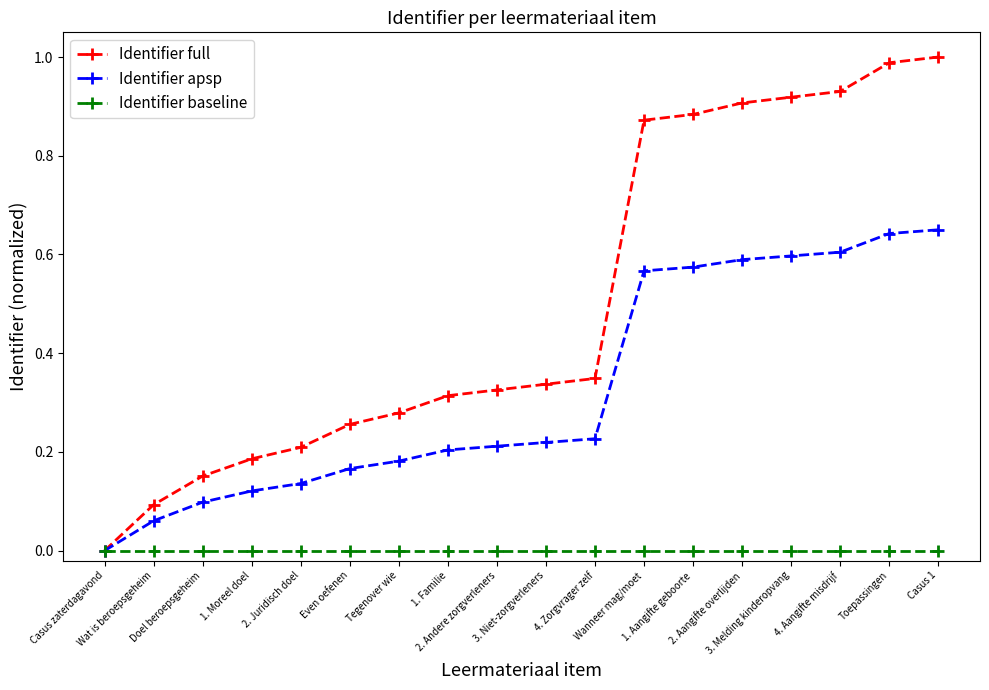

Which series has the largest range (max minus min)?

Identifier full